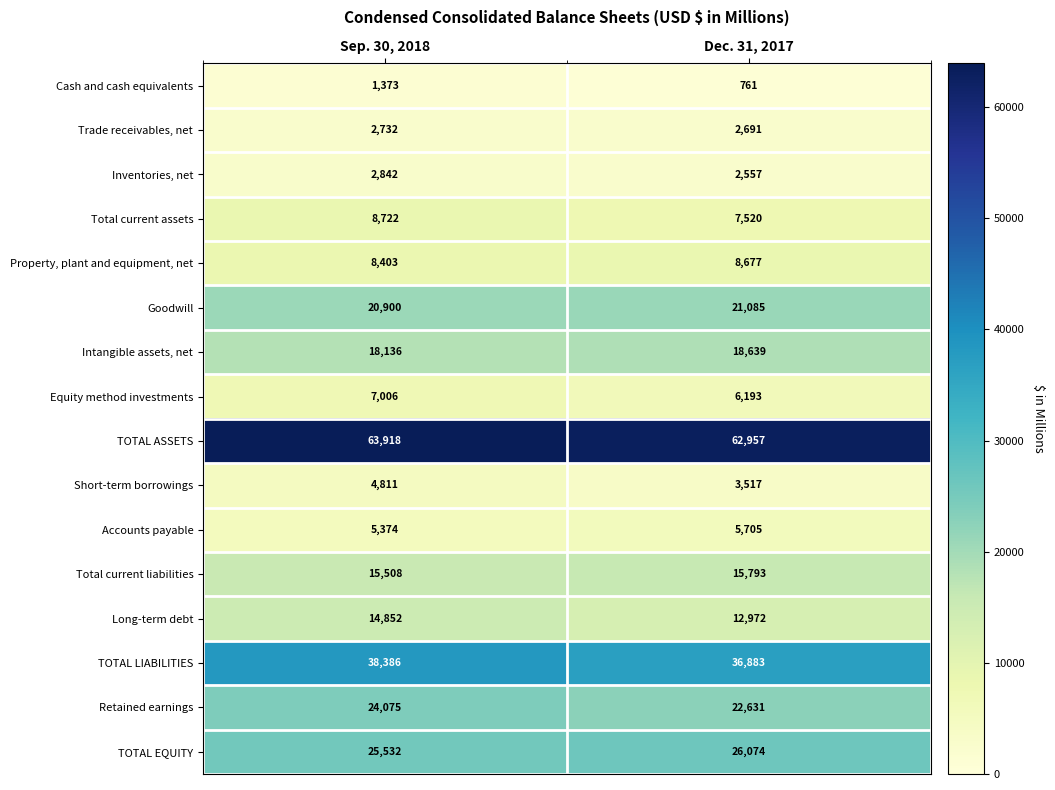

List the series in order of their peak value, lowest first.

Cash and cash equivalents, Trade receivables, net, Inventories, net, Short-term borrowings, Accounts payable, Equity method investments, Property, plant and equipment, net, Total current assets, Long-term debt, Total current liabilities, Intangible assets, net, Goodwill, Retained earnings, TOTAL EQUITY, TOTAL LIABILITIES, TOTAL ASSETS